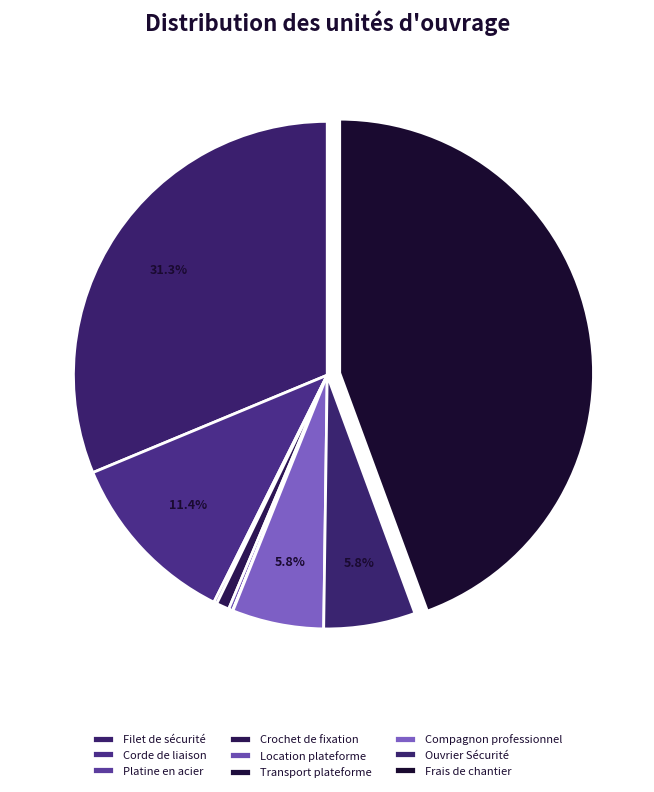

What portion of the pie excludes Filet de sécurité?

68.7%